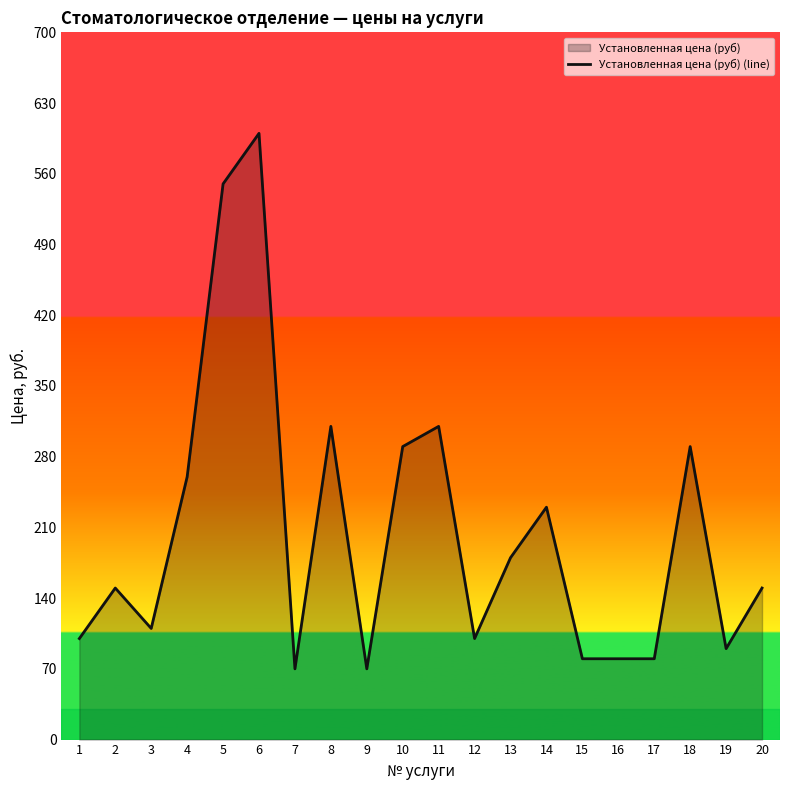

Does the chart display data point markers on the line(s)?

No